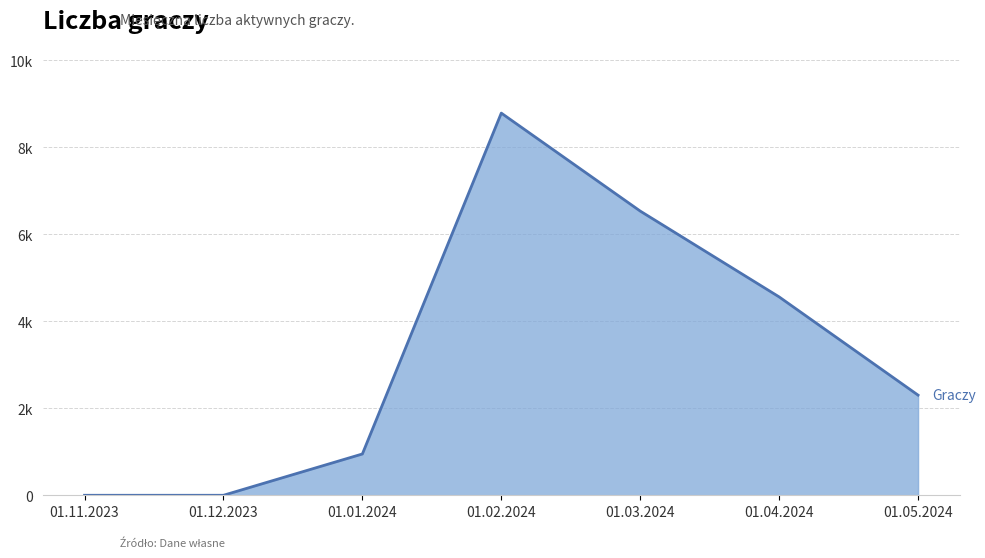

Does the chart display data point markers on the line(s)?

No